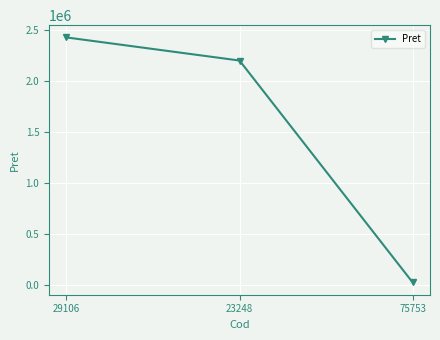

What is the average value?

1546921